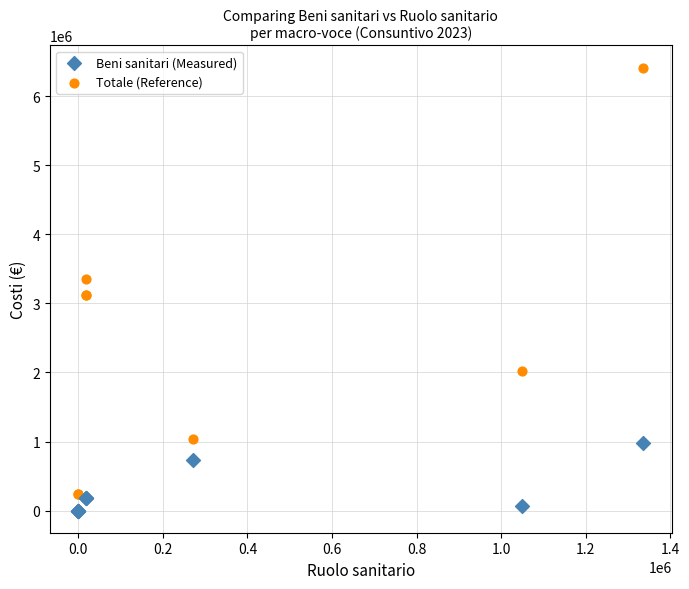

Which series reaches the maximum Y coordinate?

Totale (Reference)